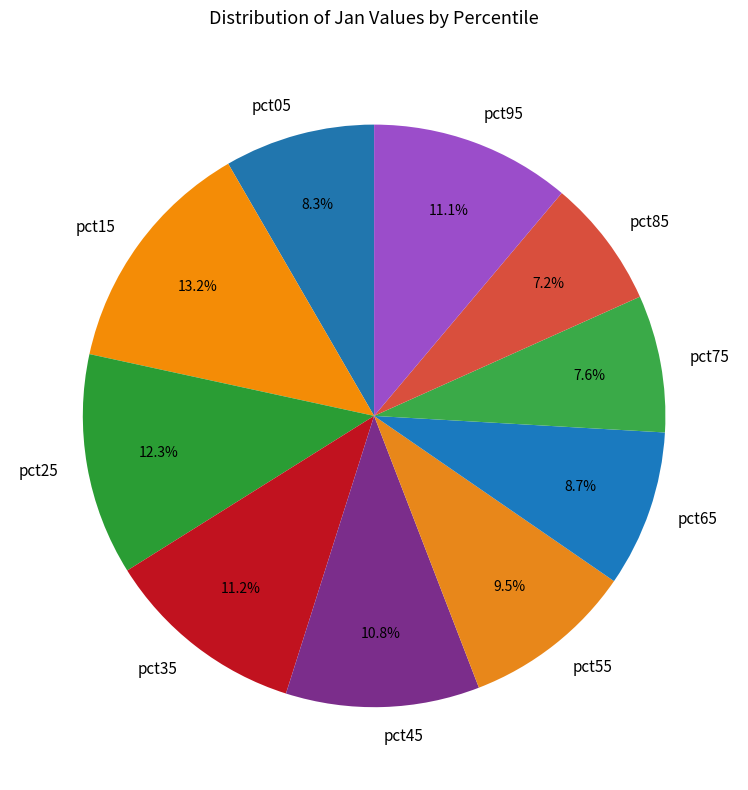

How much of the chart is everything except pct55?

90.5%